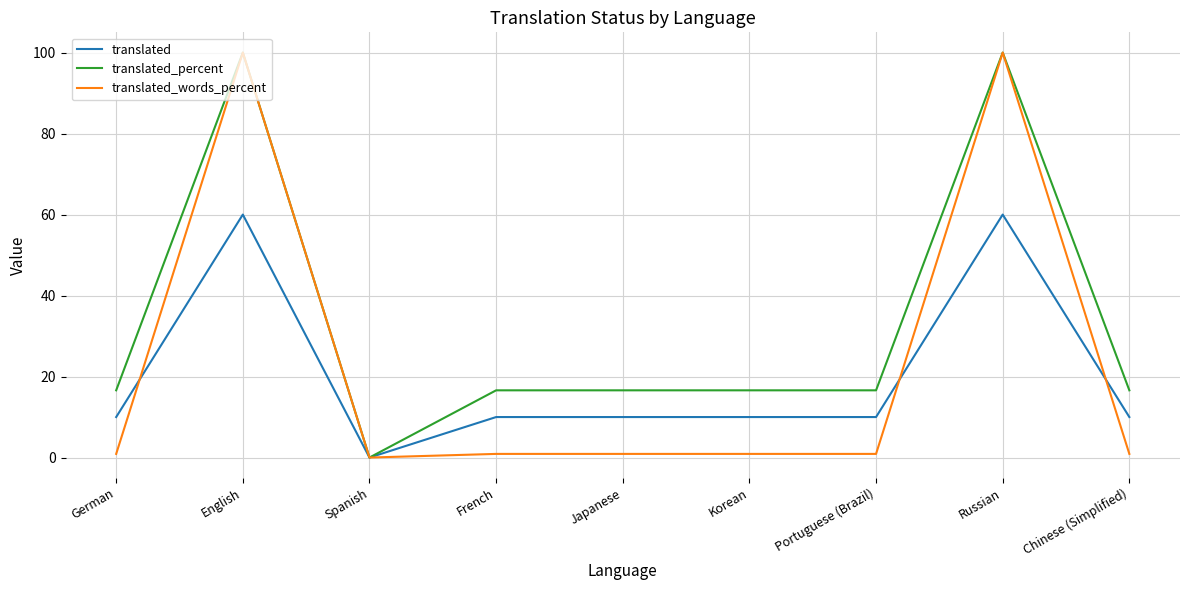

How many values in translated_percent are above zero?

8